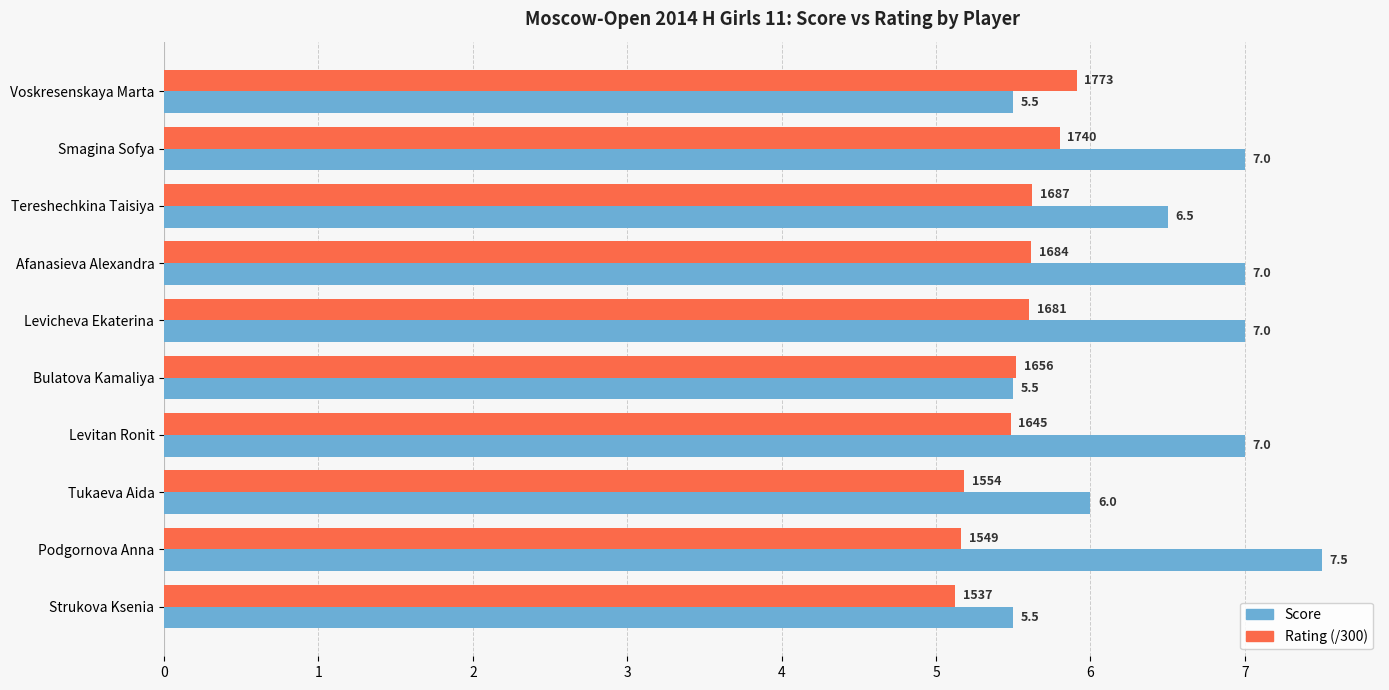

True or false: Score has a value of 9.3 at Tukaeva Aida.

False